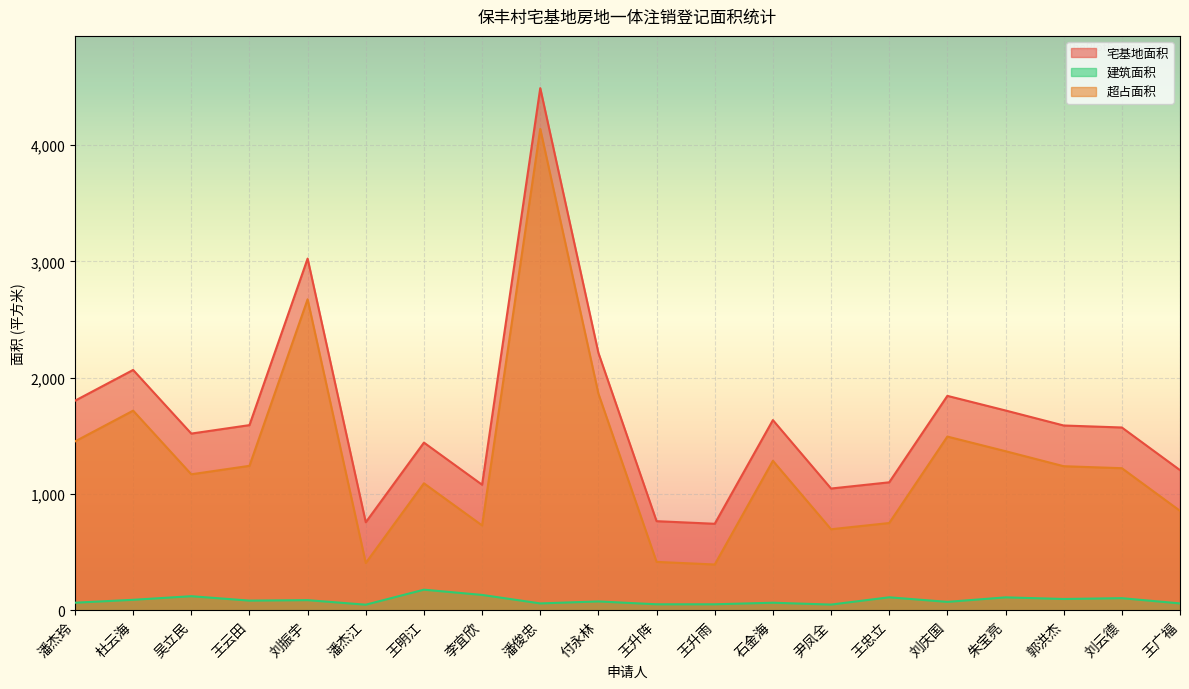

The 超占面积 series shows 1494.3 at 刘庆国. True or false?

True